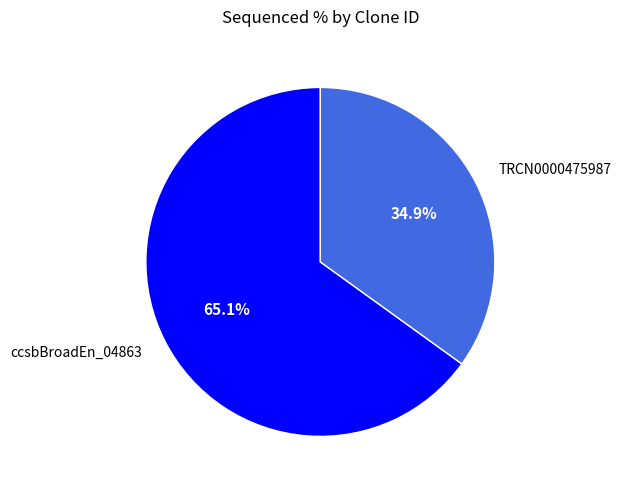

Does ccsbBroadEn_04863 account for over 50% of the chart?

Yes